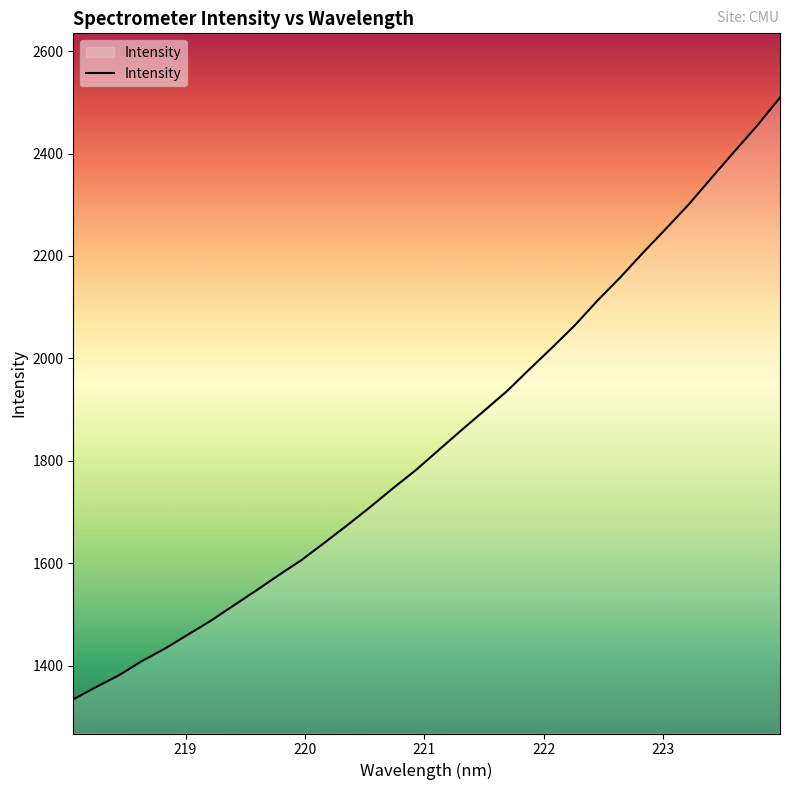

What is the difference between the maximum and minimum values?

1175.2